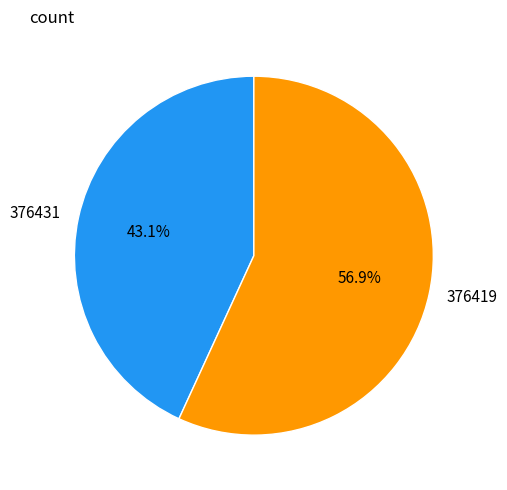

What is the majority slice?

376419